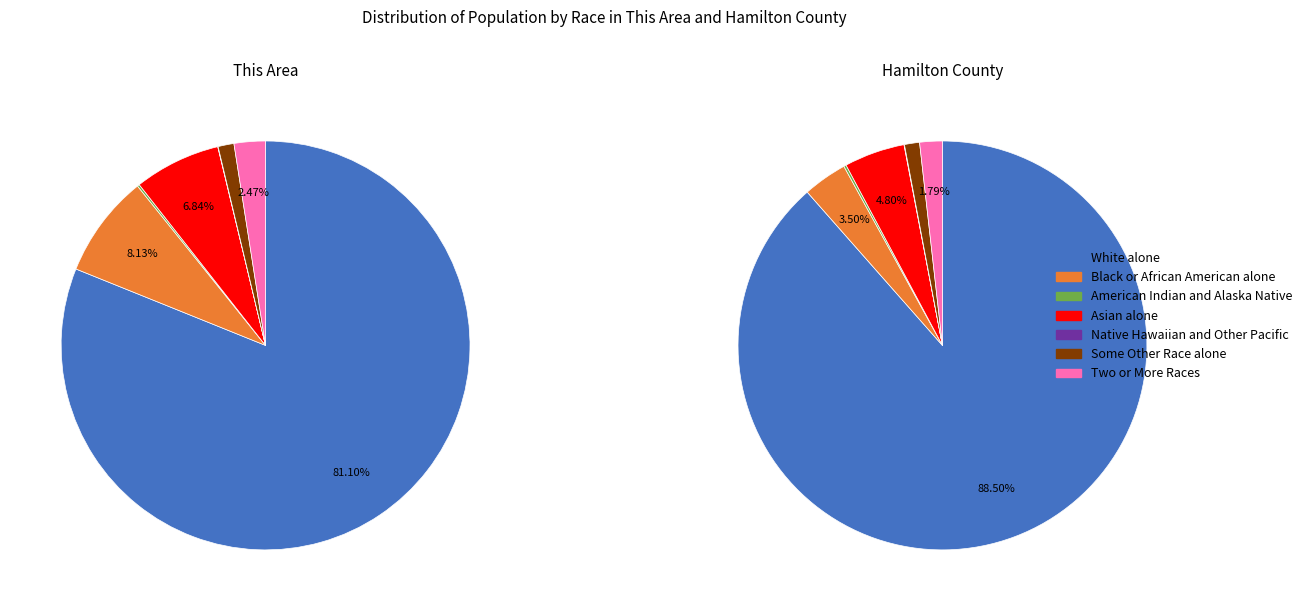

True or false: 5 accounts for 11% of the total.

False